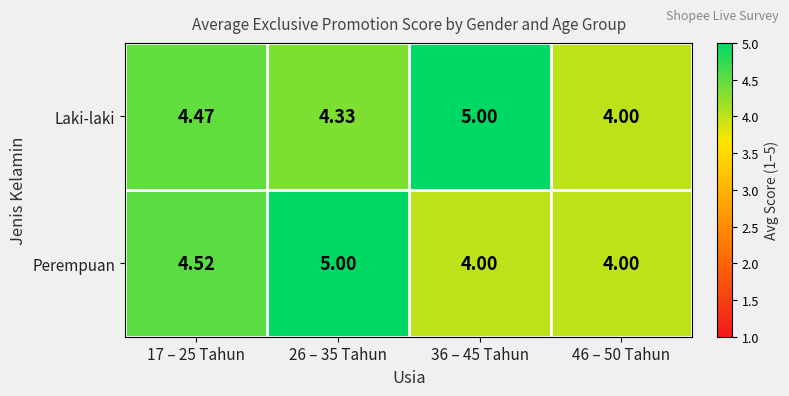

Which series has the largest total across all categories?

Laki-laki